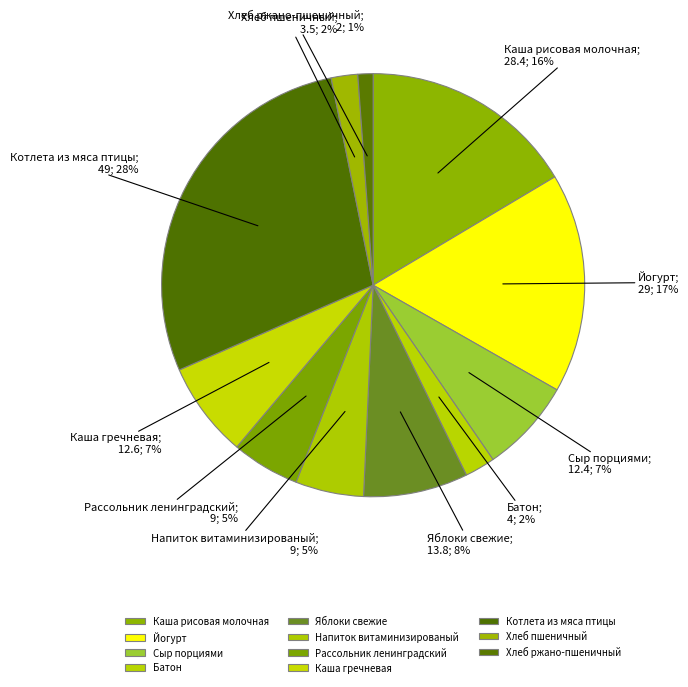

Does any single category account for the majority?

No